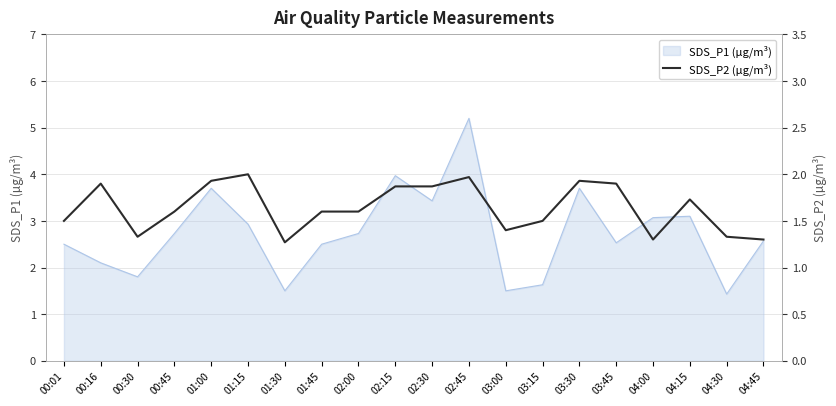

Is it true that SDS_P1 (µg/m³) equals 3.4 at 00:16?

False